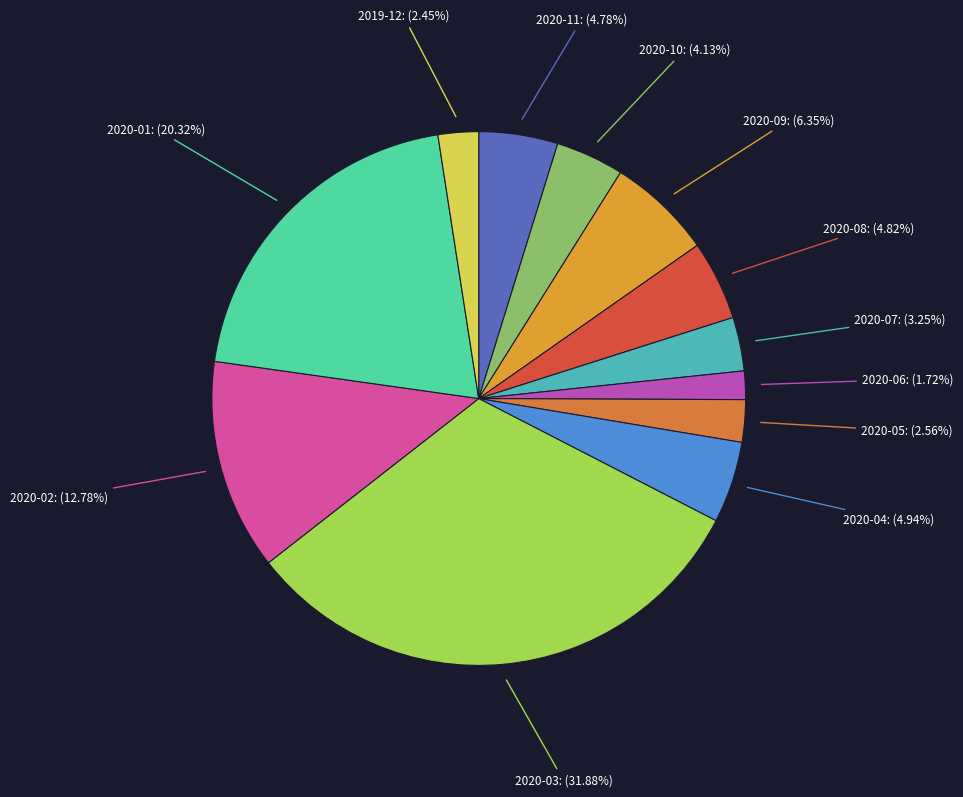

What is the smallest slice in the pie chart?

2020-06